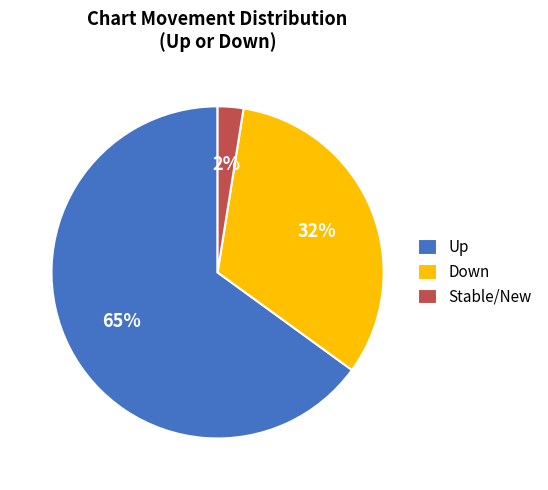

Which has a higher value, Down or Stable/New?

Down